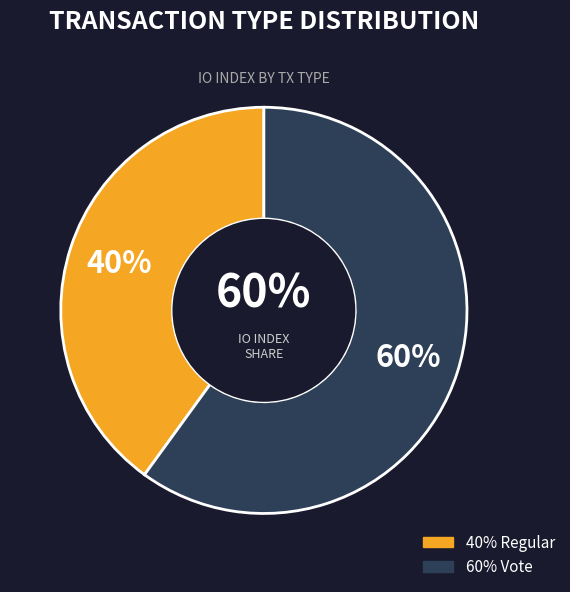

Which has a higher value, Regular or Vote?

Vote